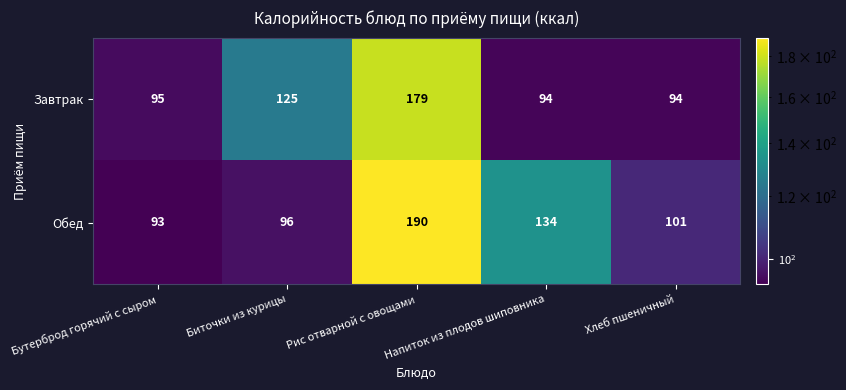

How many categories are shown in the chart?

5